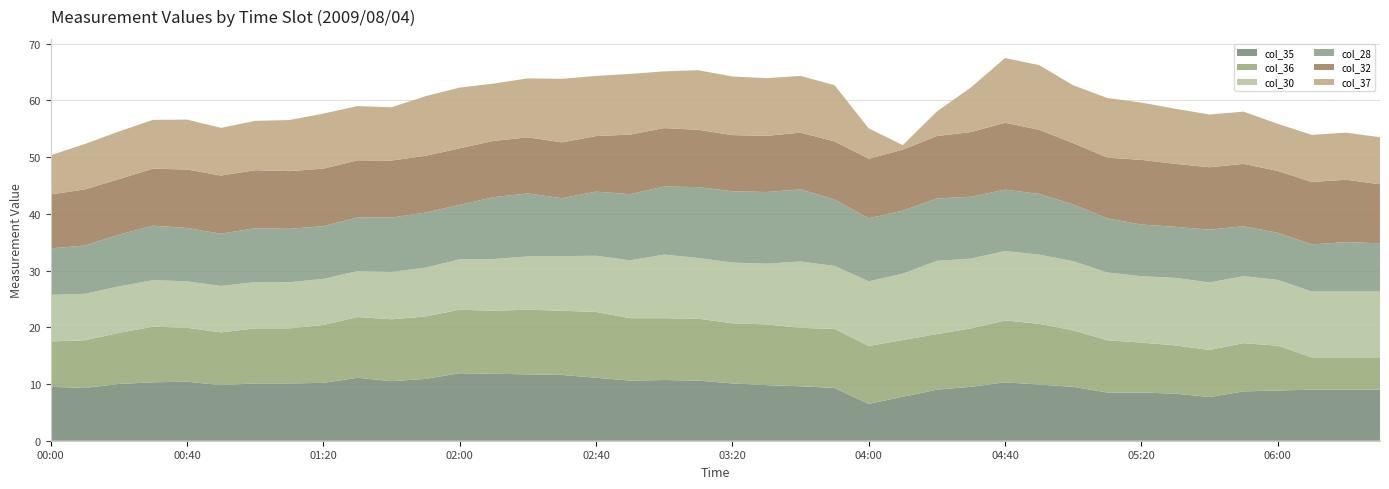

What is the lowest value of the col_35 series?

6.5